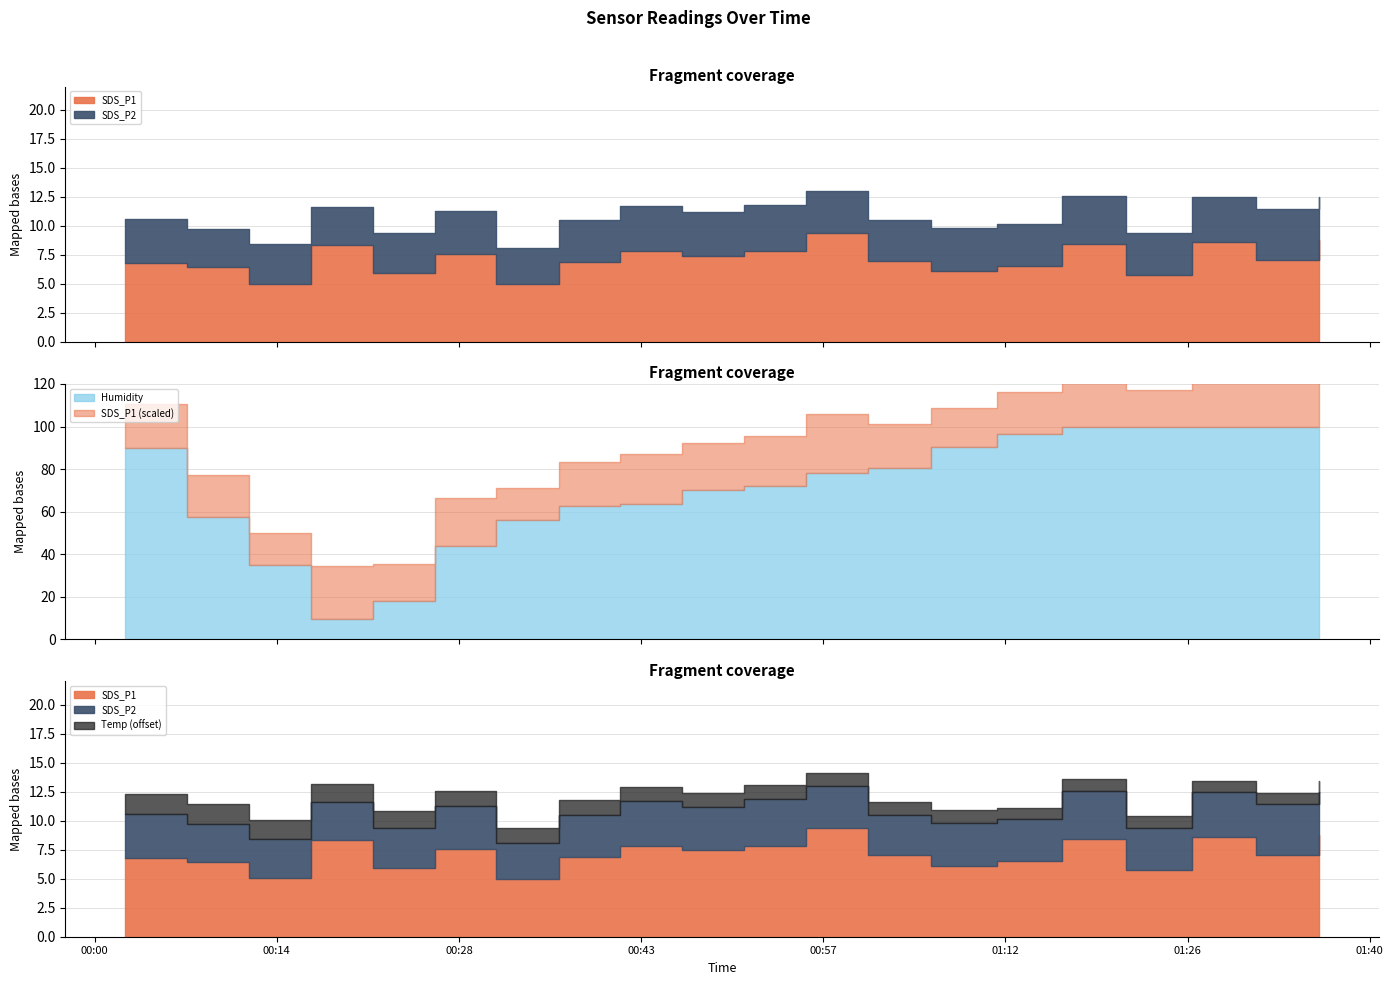

Which series changed the most between 2021/08/10 00:07:19 and 2021/08/10 01:11:22?

Humidity